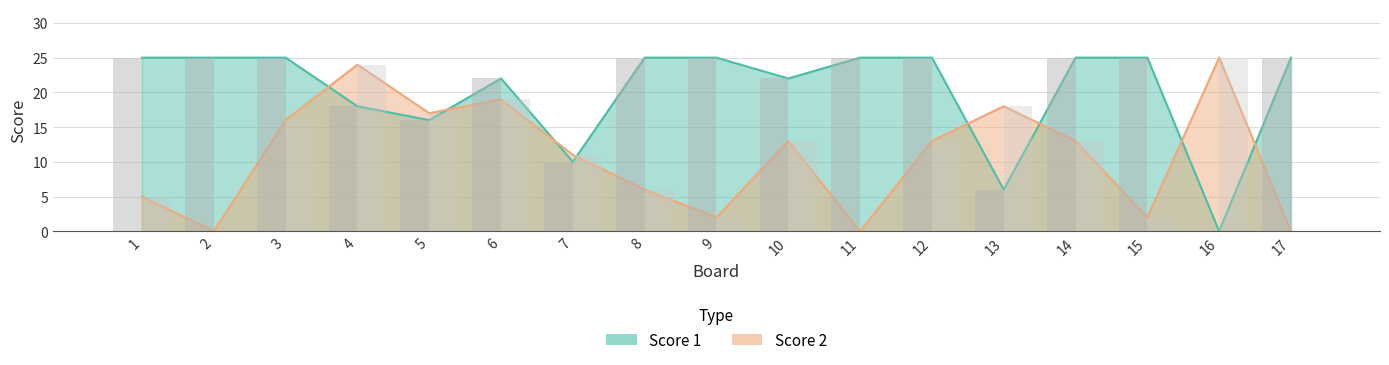

What are all the series names shown in the legend?

Score 1, Score 2